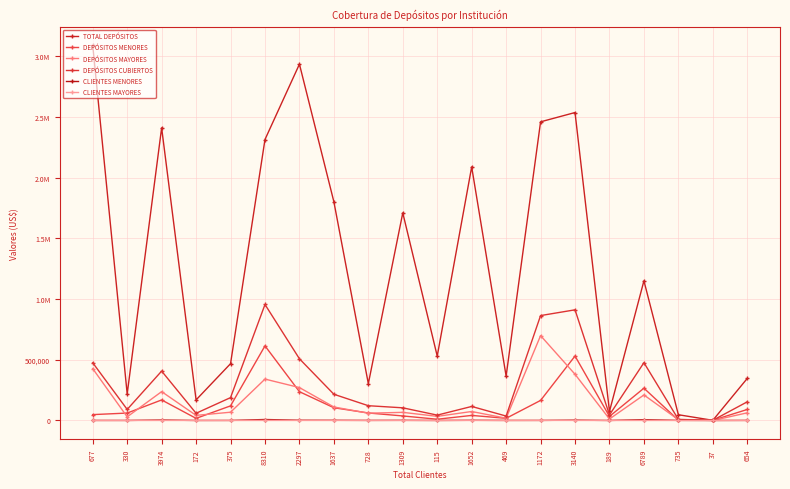

Reading left to right, extract all data points from this chart.

TOTAL DEPÓSITOS: 677=3088341.8	330=218255.4	3974=2410063.0	172=169492.8	375=467760.3	8310=2313905.2	2297=2934498.0	1637=1801019.7	728=303145.8	1309=1709682.1	115=530084.7	1652=2088319.8	469=365265.9	1172=2459487.2	3140=2536062.5	189=74839.8	6789=1150130.0	735=47254.4	37=1332.3	654=346333.2
DEPÓSITOS MENORES: 677=48239.2	330=60999.8	3974=169024.3	172=17380.7	375=120250.5	8310=614367.5	2297=237045.5	1637=104788.0	728=61648.8	1309=37284.3	115=10176.1	1652=41655.1	469=17725.6	1172=165110.2	3140=530670.1	189=33452.6	6789=265821.8	735=2597.8	37=1332.3	654=90645.8
DEPÓSITOS MAYORES: 677=426786.7	330=29927.2	3974=237584.1	172=41926.4	375=68000.0	8310=340813.0	2297=271000.0	1637=111000.0	728=59930.9	1309=66917.6	115=33845.2	1652=73824.3	469=18568.1	1172=698773.5	3140=380558.2	189=12109.6	6789=210133.3	735=6264.6	37=0.0	654=63000.0
DEPÓSITOS CUBIERTOS: 677=475025.8	330=90926.9	3974=406608.4	172=59307.1	375=188250.5	8310=955180.5	2297=508045.5	1637=215788.0	728=121579.8	1309=104202.0	115=44021.3	1652=115479.3	469=36293.7	1172=863883.7	3140=911228.4	189=45562.2	6789=475955.0	735=8862.4	37=1332.3	654=153645.8
CLIENTES MENORES: 677=233.0	330=296.0	3974=3732.0	172=127.0	375=307.0	8310=7960.0	2297=2026.0	1637=1526.0	728=661.0	1309=1215.0	115=77.0	1652=1583.0	469=448.0	1172=440.0	3140=2791.0	189=179.0	6789=6589.0	735=729.0	37=37.0	654=591.0
CLIENTES MAYORES: 677=444.0	330=34.0	3974=242.0	172=45.0	375=68.0	8310=350.0	2297=271.0	1637=111.0	728=67.0	1309=94.0	115=38.0	1652=69.0	469=21.0	1172=732.0	3140=349.0	189=10.0	6789=200.0	735=6.0	37=0.0	654=63.0